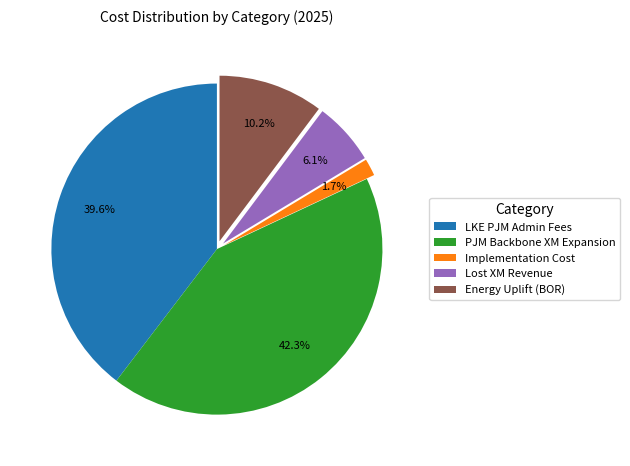

Which category has the biggest portion of the pie?

PJM Backbone XM Expansion